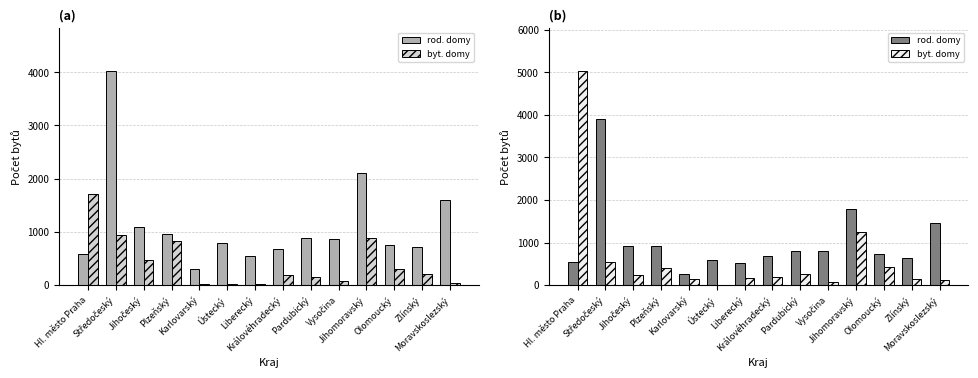

At which label does byt. domy first exceed 245?

Hl. město Praha